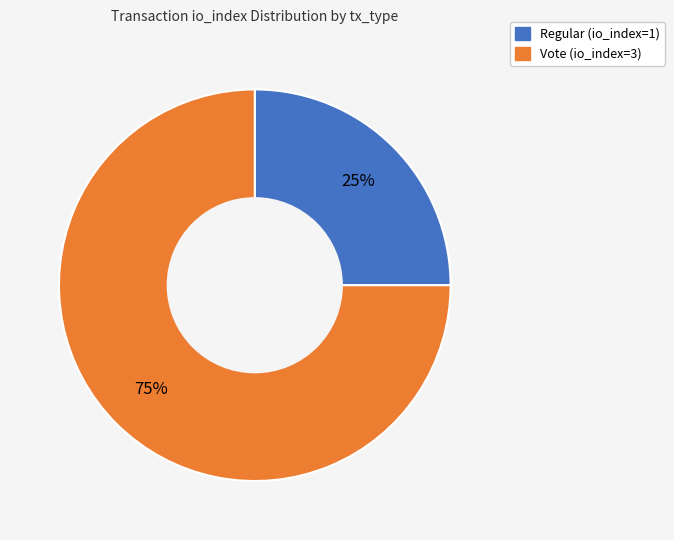

What is the ratio of the value at Regular (io_index=1) to the value at Vote (io_index=3)?

0.3